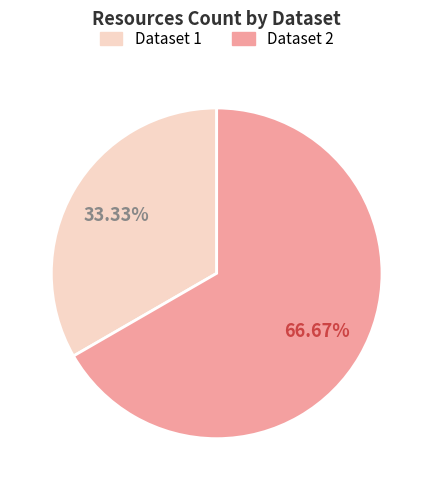

Does any single category account for the majority?

Yes